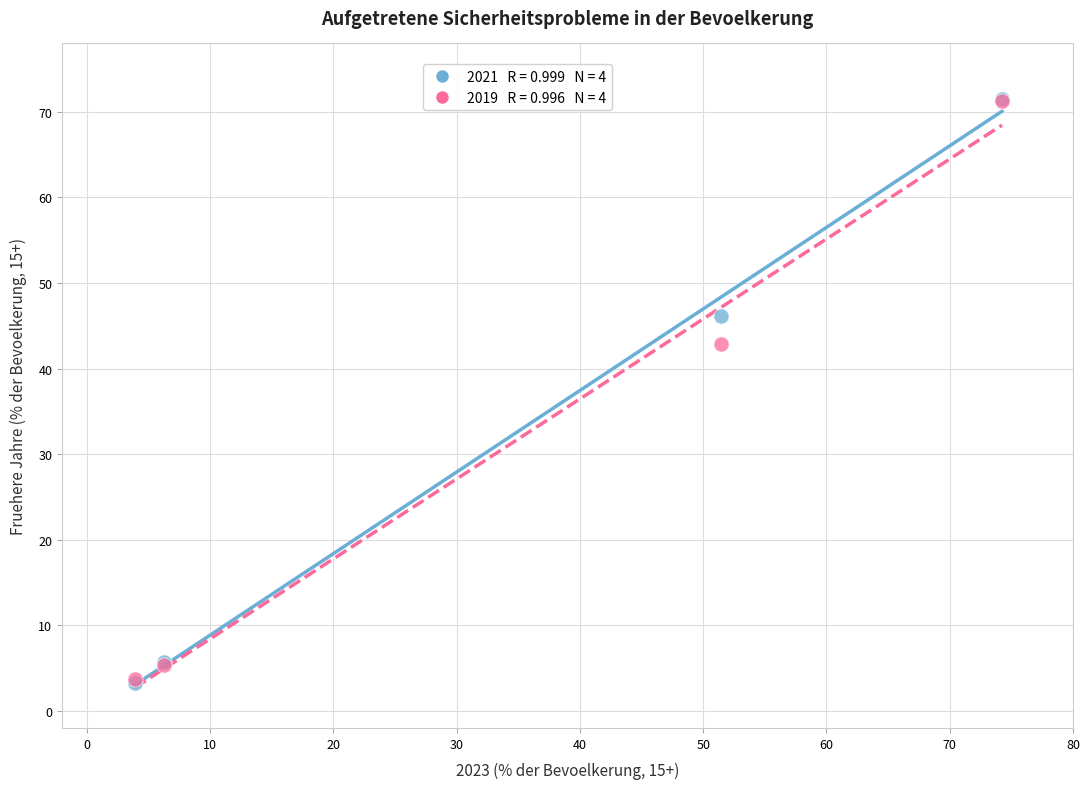

Across all series, what Y value is closest to 37?

42.9